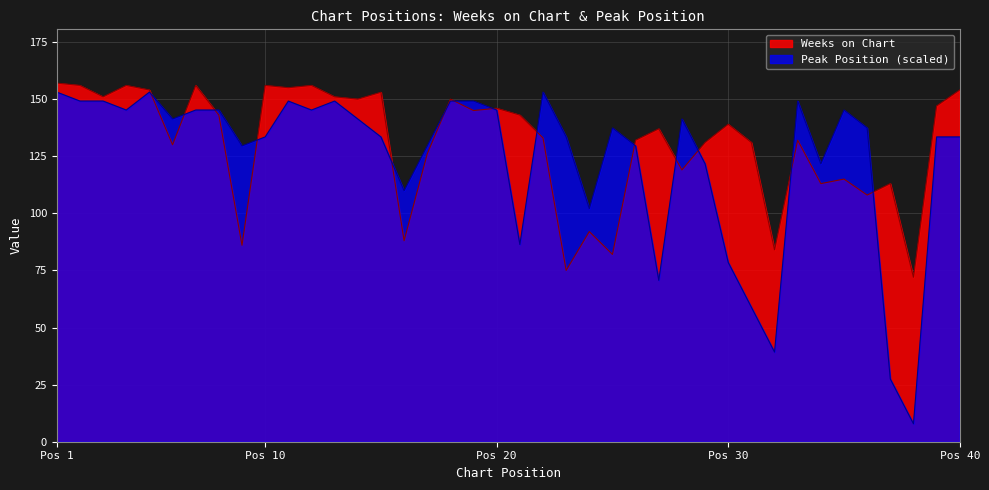

What is the difference between the maximum and minimum values in the Peak Position series?

145.2